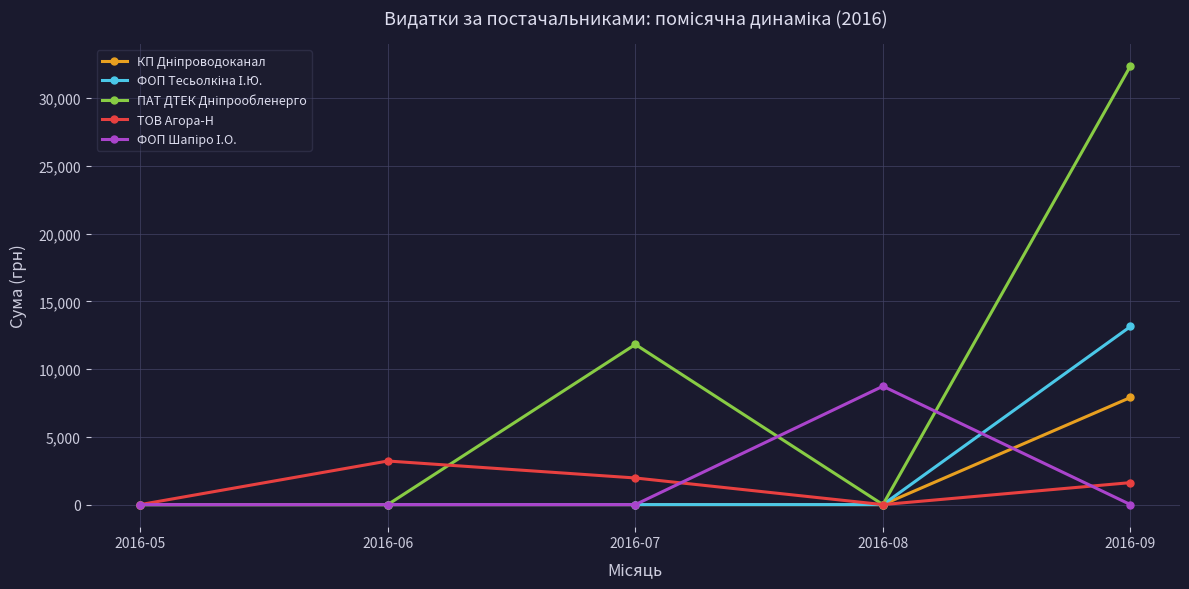

At which category is the sum across all series the highest?

2016-09